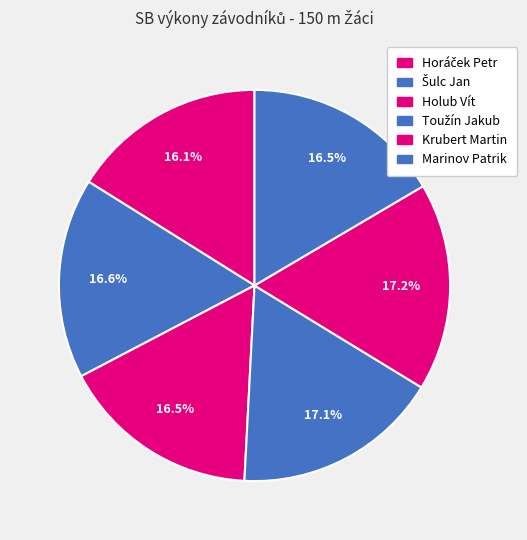

Is Krubert Martin the majority of the pie?

No